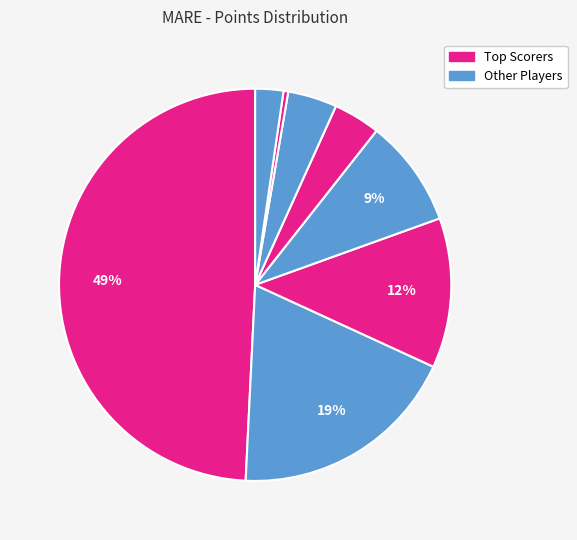

Count the number of slices in the pie.

8